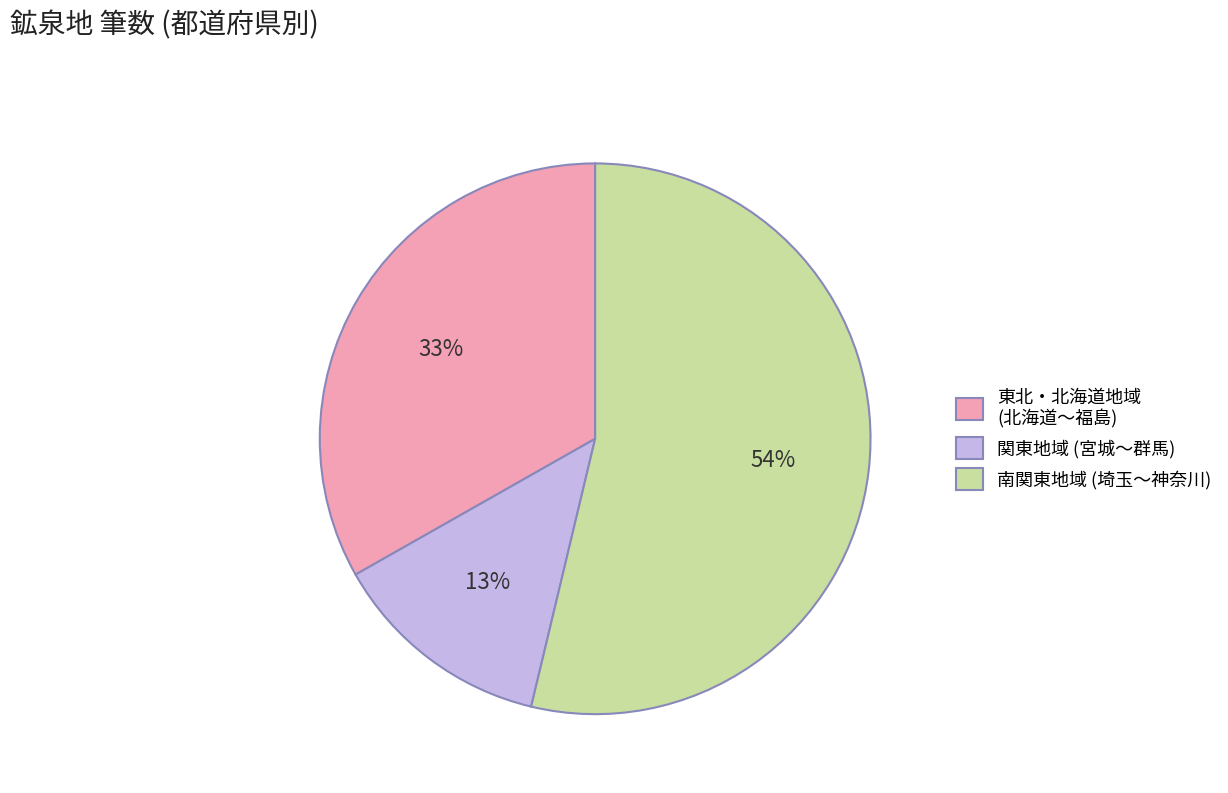

What is the smallest slice in the pie chart?

関東地域 (宮城〜群馬)